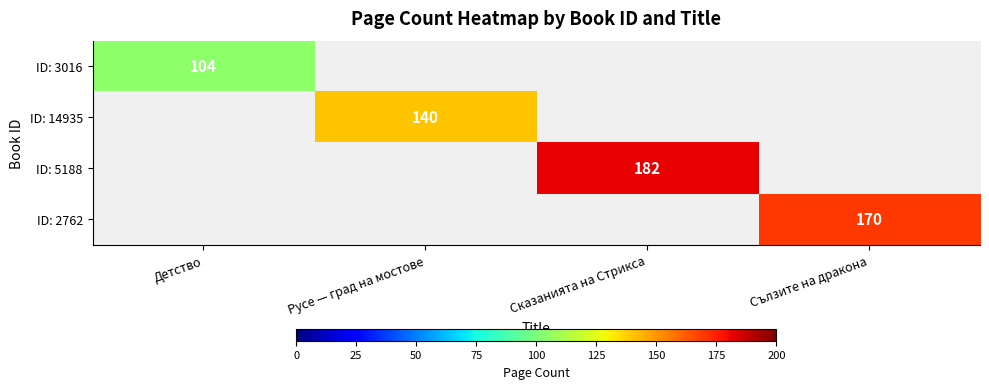

The ID: 3016 series shows 104 at Детство. True or false?

True